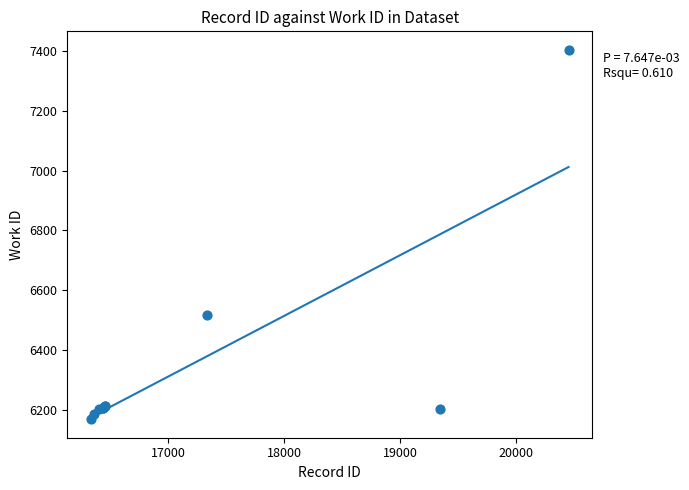

What Y value in the scatter plot is closest to 6786?

6517